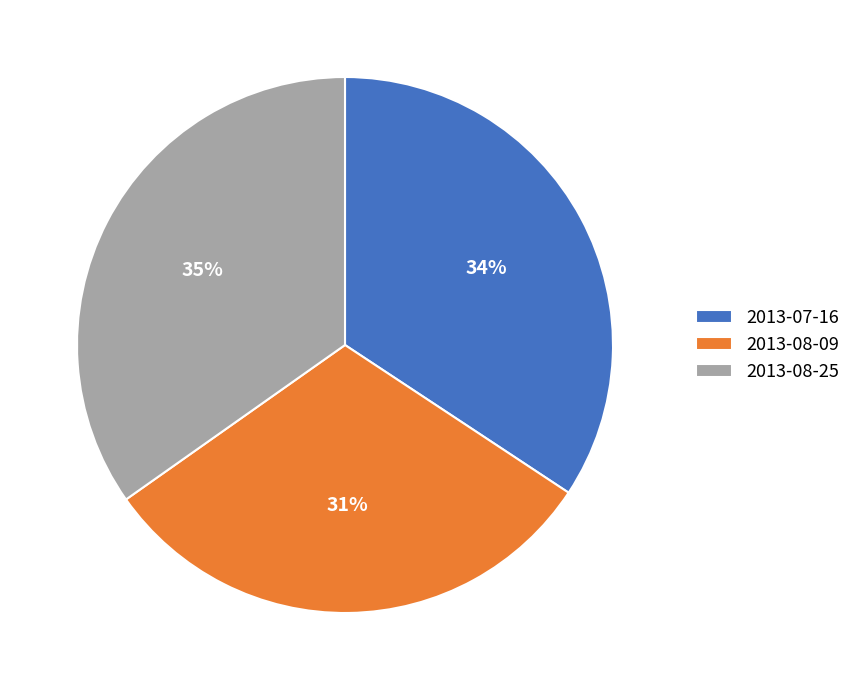

What is the smallest slice in the pie chart?

2013-08-09